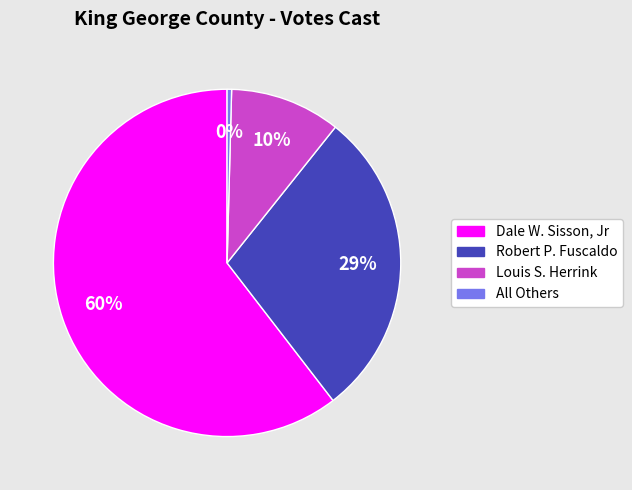

Which category has the biggest portion of the pie?

Dale W. Sisson, Jr